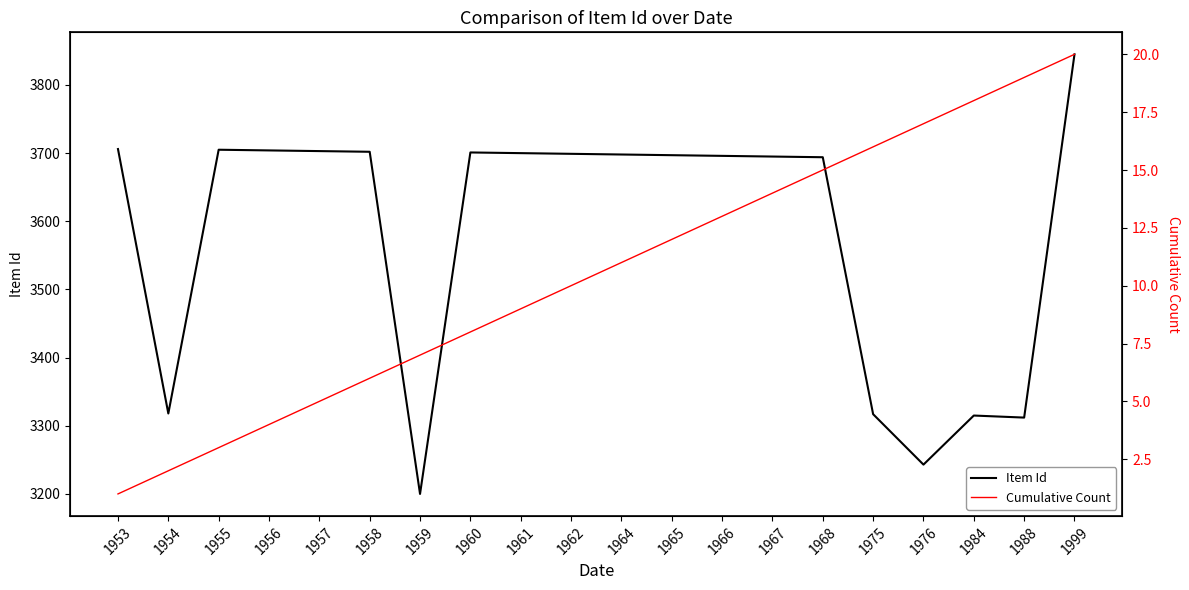

What is the difference between the Item Id values at 1954 and 1957?

385